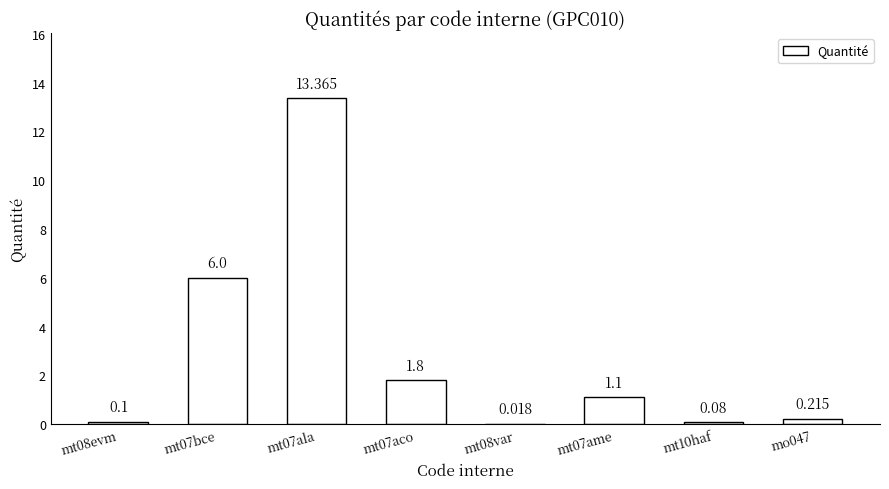

Rank the categories by value from lowest to highest.

mt08var, mt10haf, mt08evm, mo047, mt07ame, mt07aco, mt07bce, mt07ala